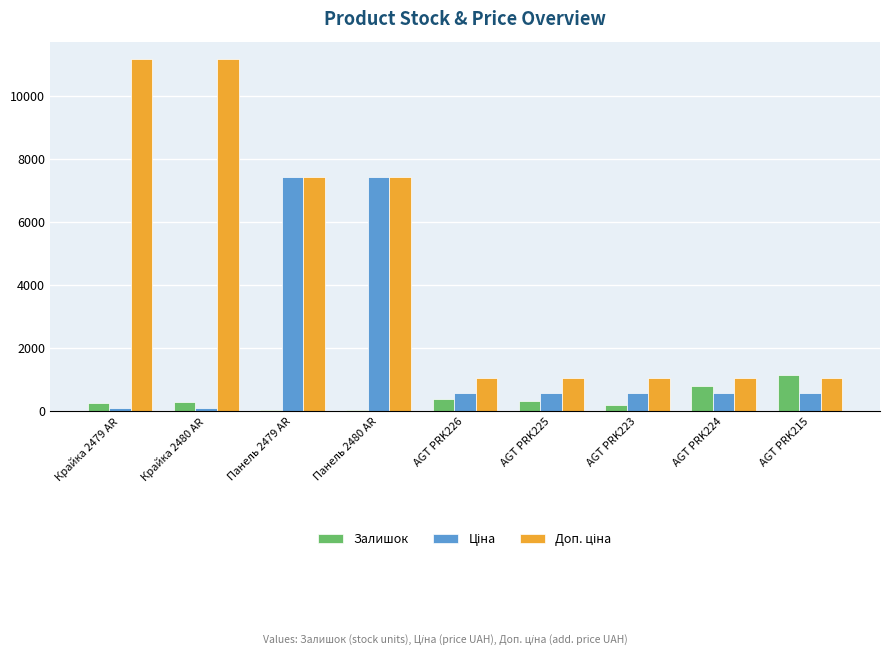

What is the maximum value shown in the chart?

11169.0